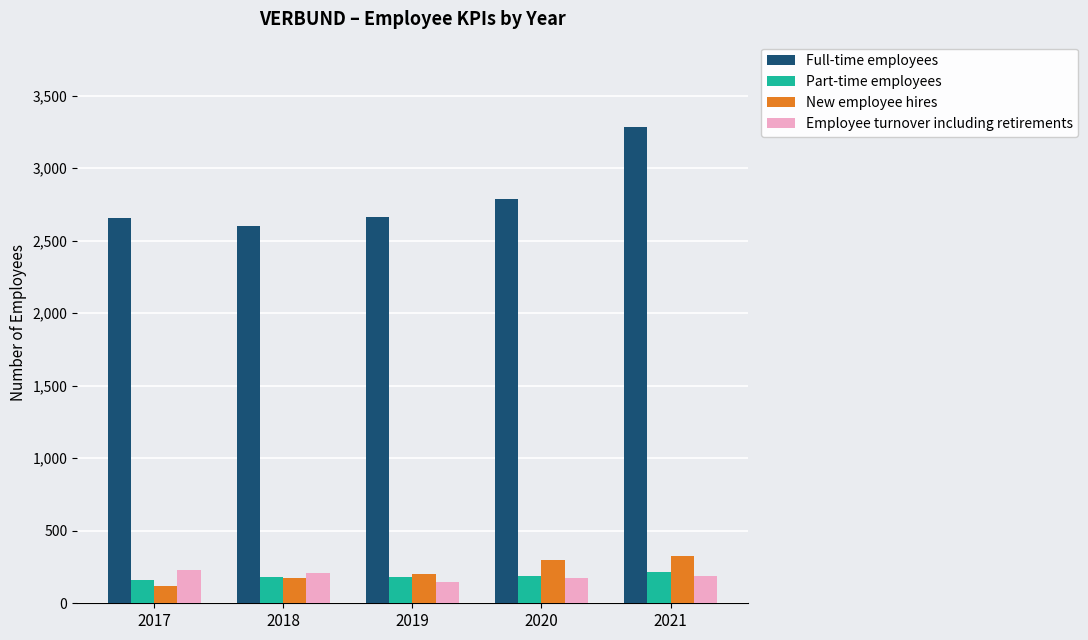

Count the Employee turnover including retirements values in the range 174 to 207.

3